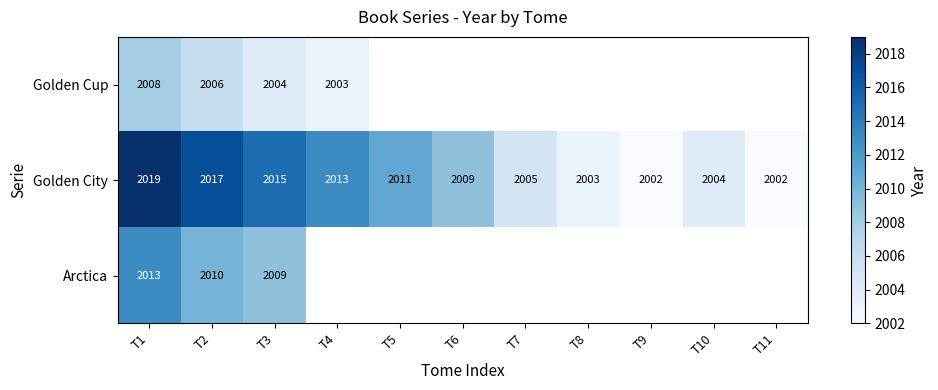

What value does the Golden City series have at T3?

2015